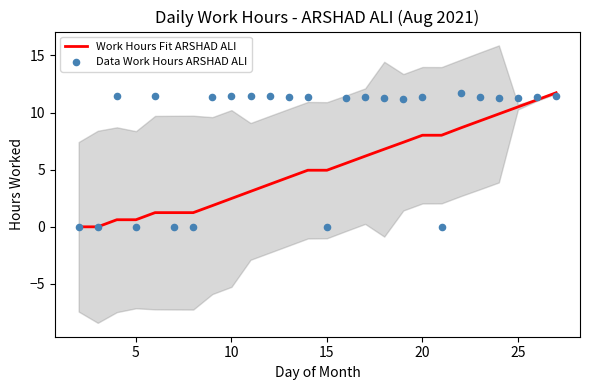

What are all the series names shown in the legend?

Work Hours Fit ARSHAD ALI, Data Work Hours ARSHAD ALI